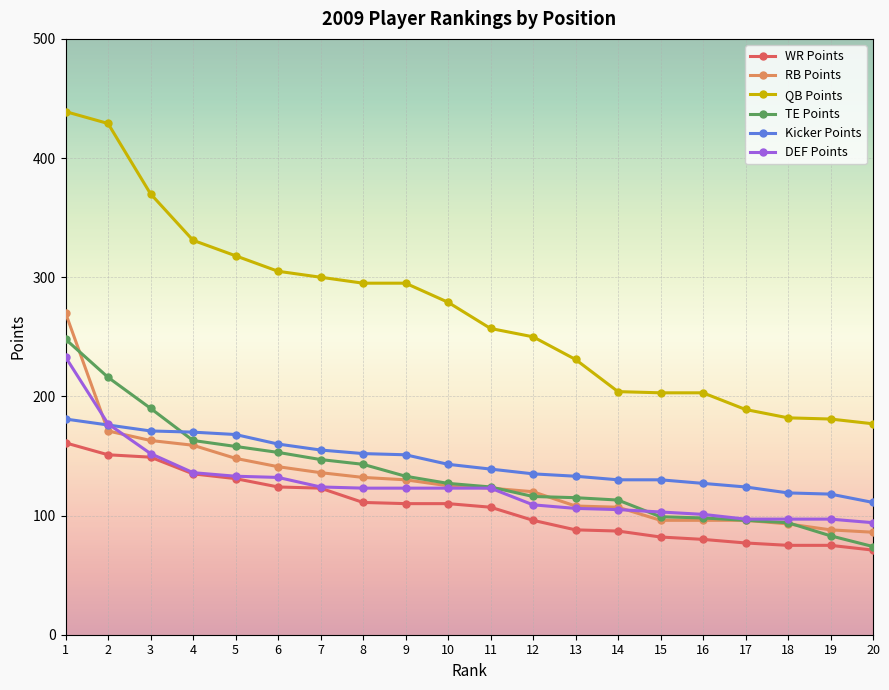

What is the sum of all TE Points values?

2690